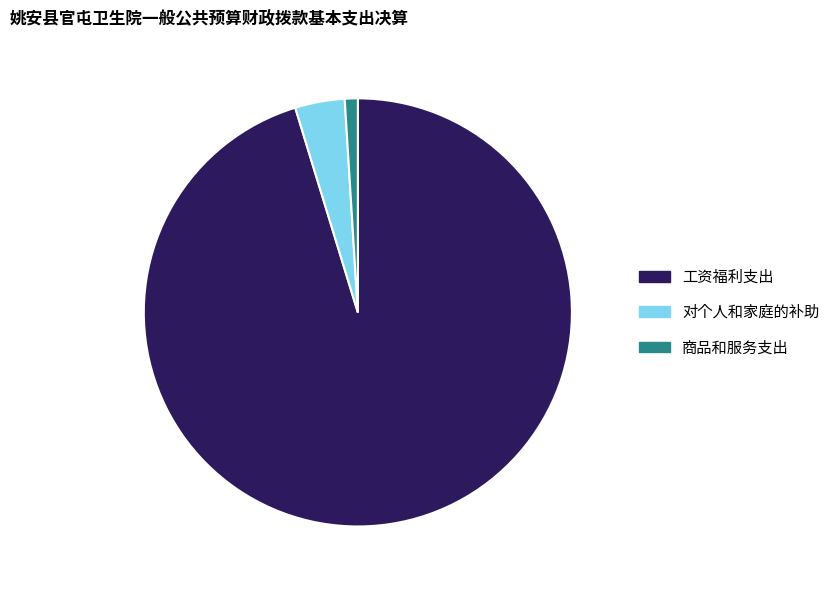

Is the sum of 工资福利支出 and 商品和服务支出 greater than half?

Yes